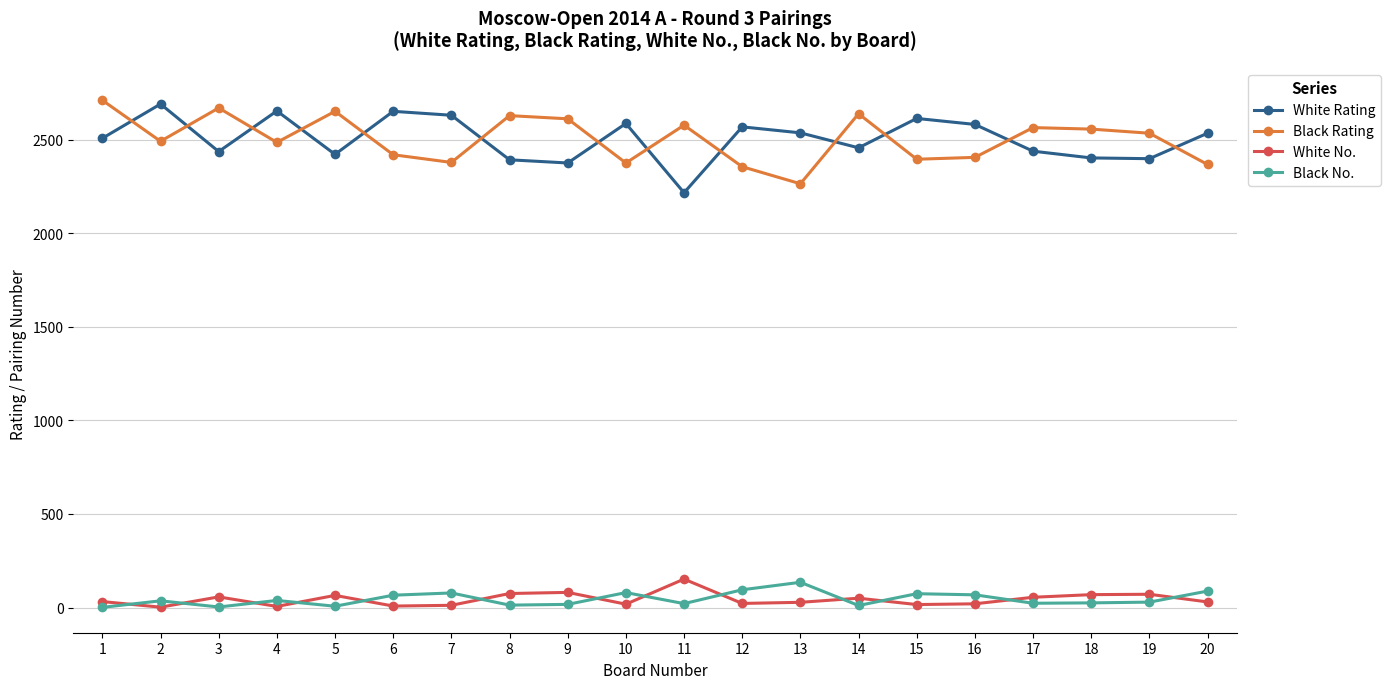

What is the sum of all White No. values?

869